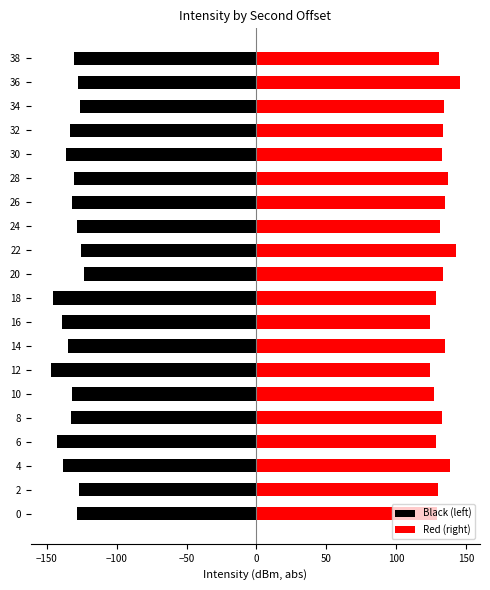

Which series changed the most between 6 and 16?

Red (right)